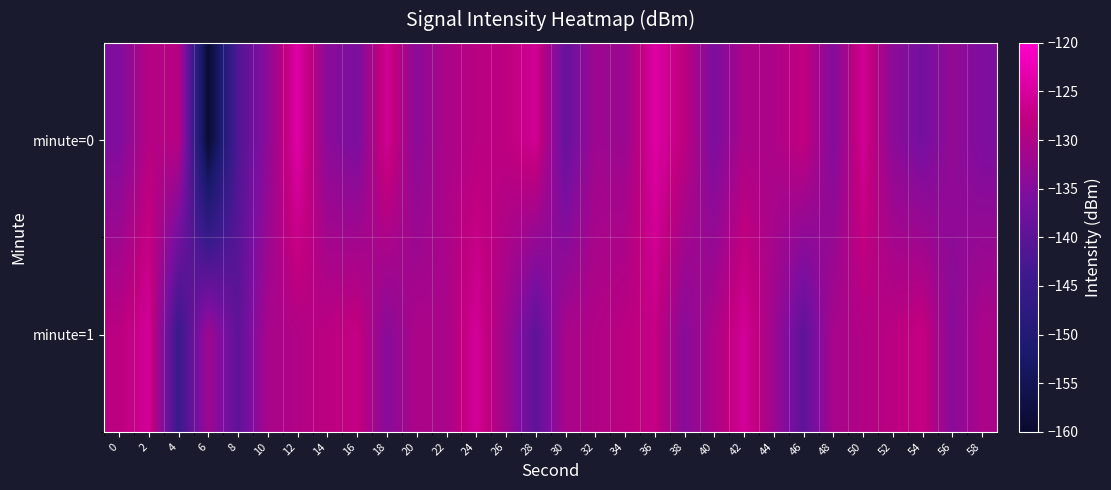

Between 16 and 52, which is larger?

52